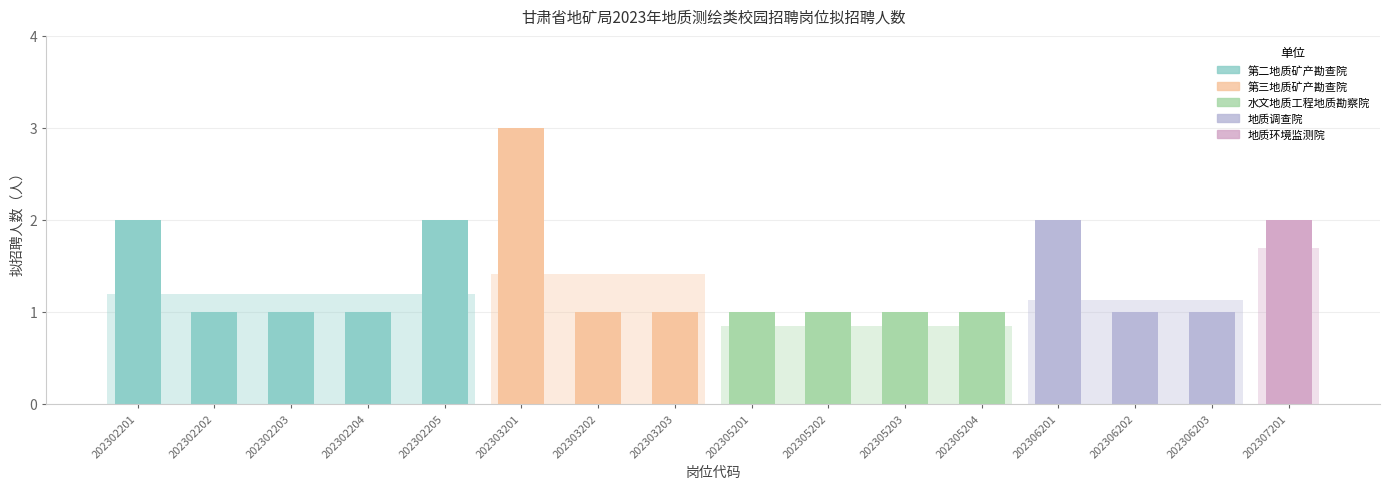

How many distinct data groups are displayed?

1